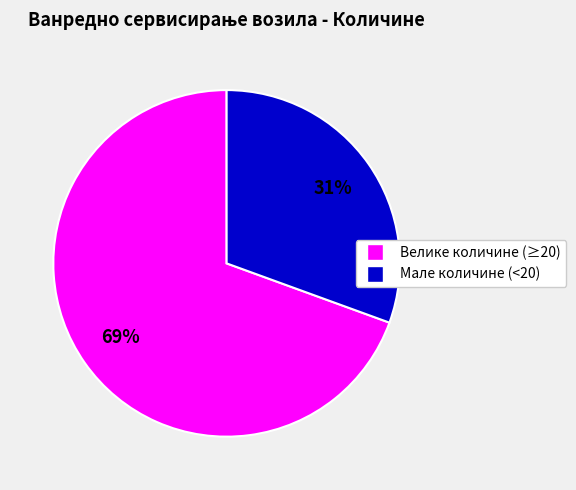

To the nearest percent, what is the average slice percentage?

50%